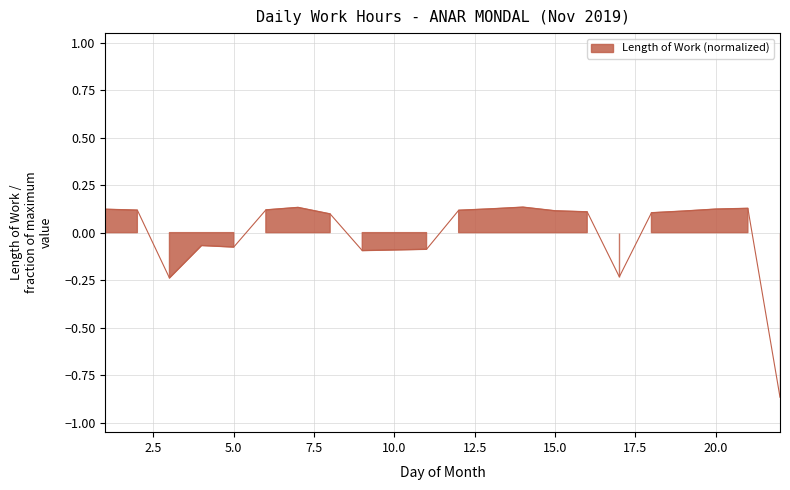

List the labels in order of value, largest first.

14, 7, 21, 13, 20, 1, 6, 2, 12, 15, 19, 16, 18, 8, 4, 5, 11, 9, 17, 3, 22